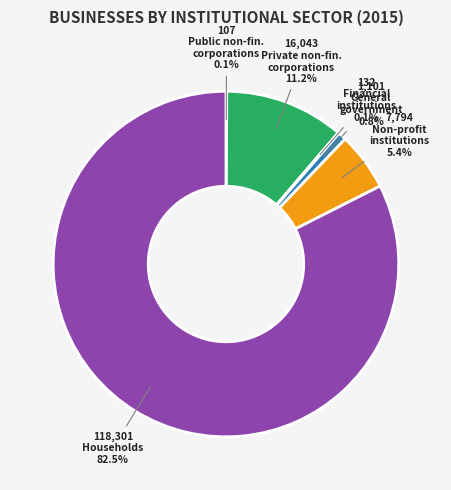

Is there a majority slice in this chart?

Yes